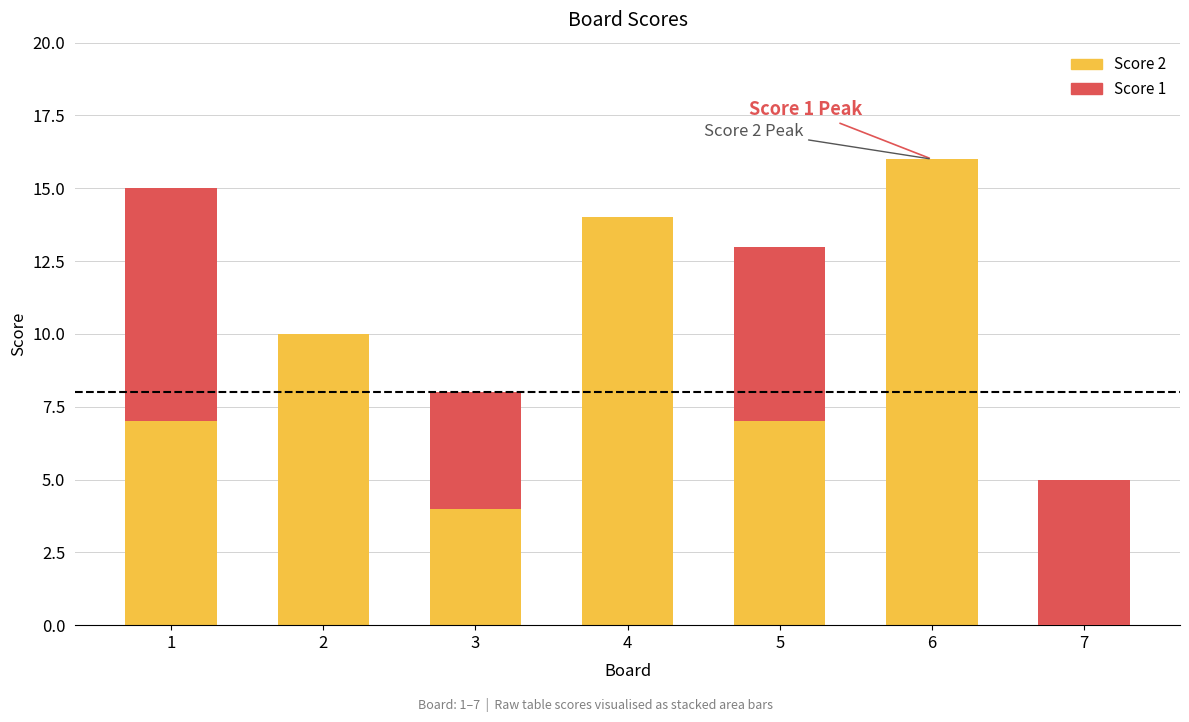

Is it true that Score 2 equals 7 at 1?

True